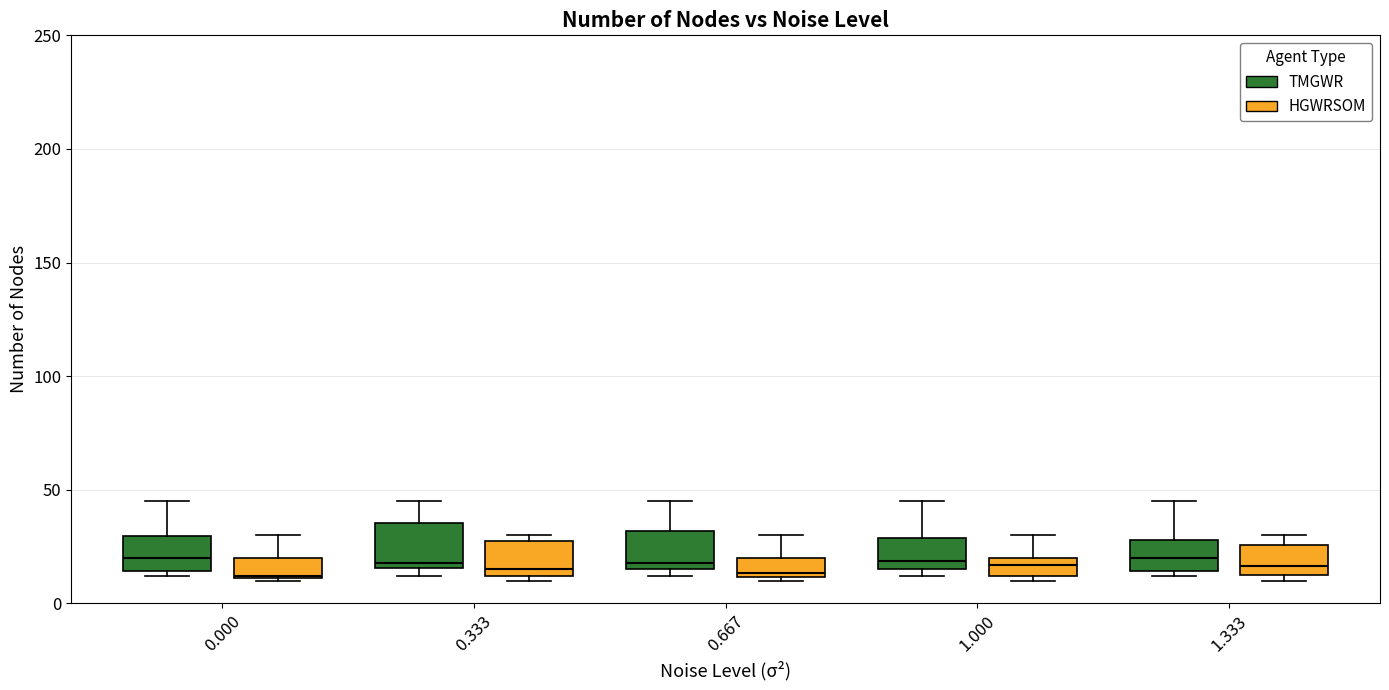

Reading left to right, read every box against the y-axis: the position of its median line, the range the box covers, and the ends of its whiskers. The values are not printed on the chart, so give them approximately, as read against the axis.

0.000 (TMGWR): median 20, box 15 to 30, whiskers 10 to 45
0.000 (HGWRSOM): median 10, box 10 to 20, whiskers 10 to 30
0.333 (TMGWR): median 20, box 15 to 35, whiskers 10 to 45
0.333 (HGWRSOM): median 15, box 10 to 25, whiskers 10 (just below the box's lower edge) to 30
0.667 (TMGWR): median 20, box 15 to 30, whiskers 10 to 45
0.667 (HGWRSOM): median 15, box 10 to 20, whiskers 10 (just below the box's lower edge) to 30
1.000 (TMGWR): median 20, box 15 to 30, whiskers 10 to 45
1.000 (HGWRSOM): median 15, box 10 to 20, whiskers 10 (just below the box's lower edge) to 30
1.333 (TMGWR): median 20, box 15 to 30, whiskers 10 to 45
1.333 (HGWRSOM): median 15, box 10 to 25, whiskers 10 (just below the box's lower edge) to 30